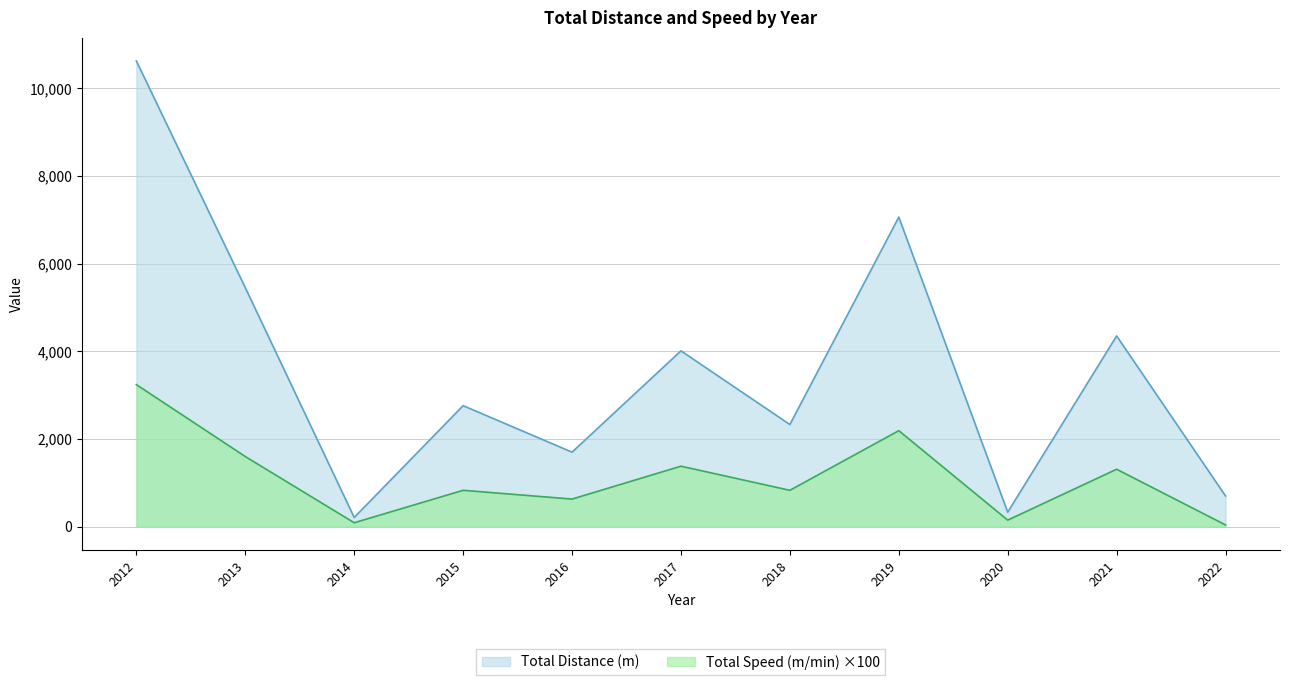

At how many categories does at least one series exceed 6434?

2